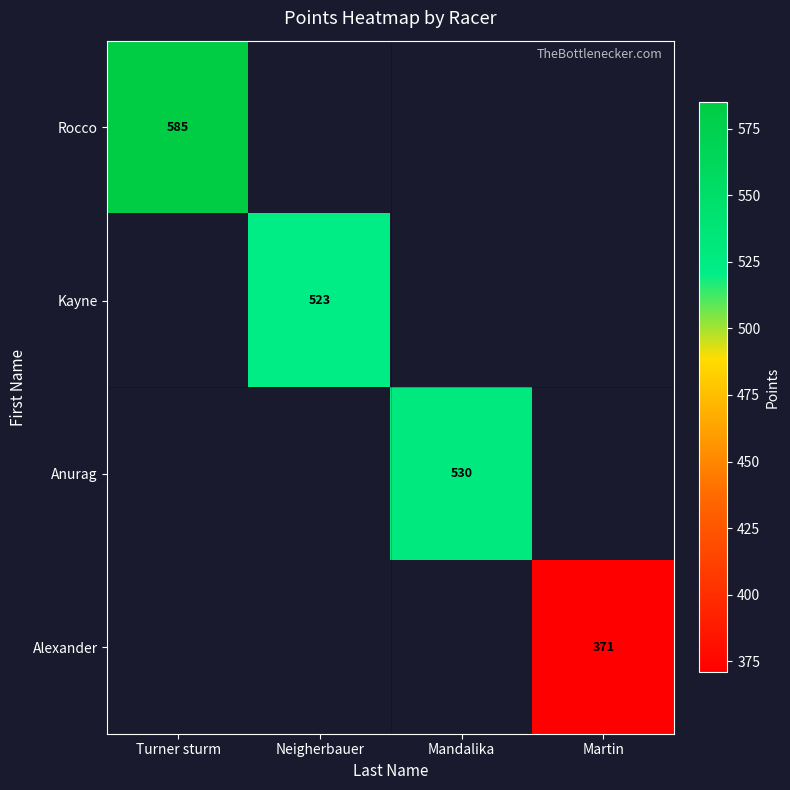

True or false: Rocco has a value of 333 at Turner sturm.

False